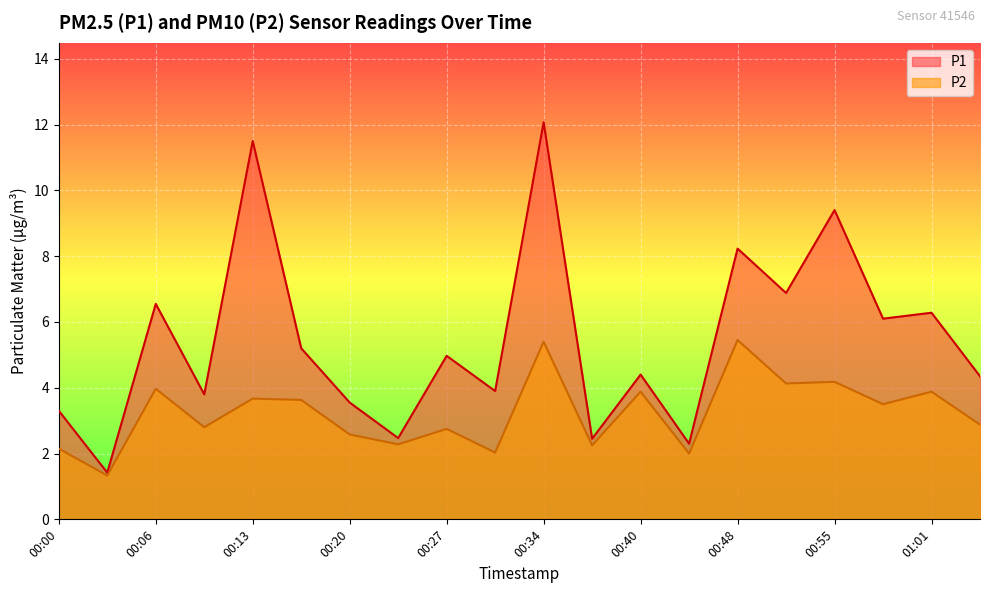

Reading left to right, extract all data points from this chart.

P1: 3.3	1.4	6.5	3.8	11.5	5.2	3.5	2.5	5.0	3.9	12.1	2.5	4.4	2.3	8.2	6.9	9.4	6.1	6.3	4.3
P2: 2.1	1.3	4.0	2.8	3.7	3.6	2.6	2.3	2.8	2.0	5.4	2.2	3.9	2.0	5.5	4.1	4.2	3.5	3.9	2.9